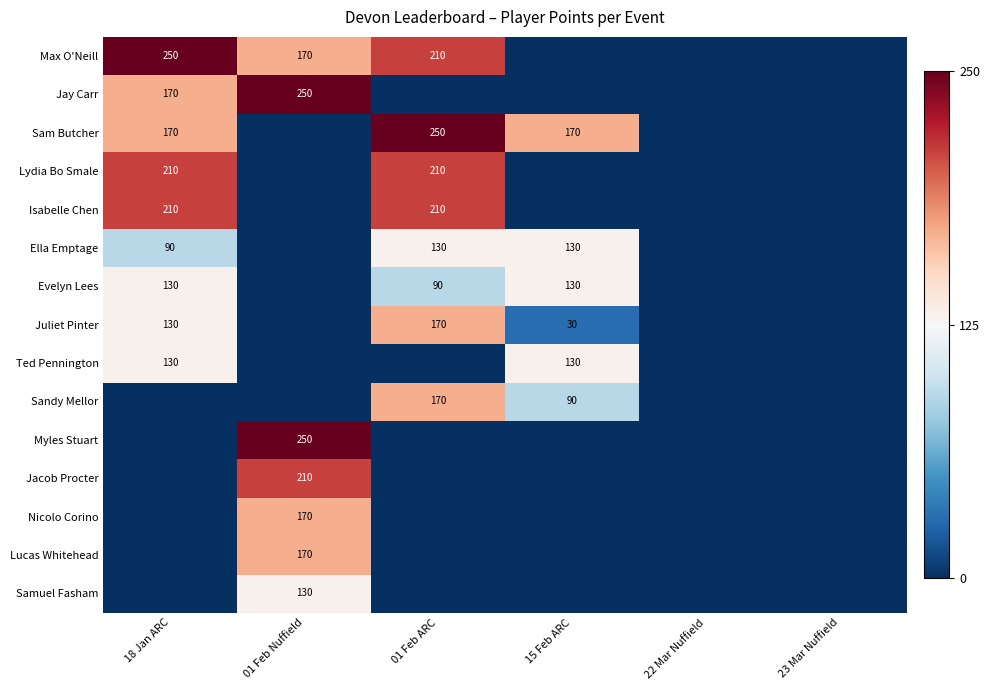

The Ella Emptage series shows 130 at 01 Feb ARC. True or false?

True